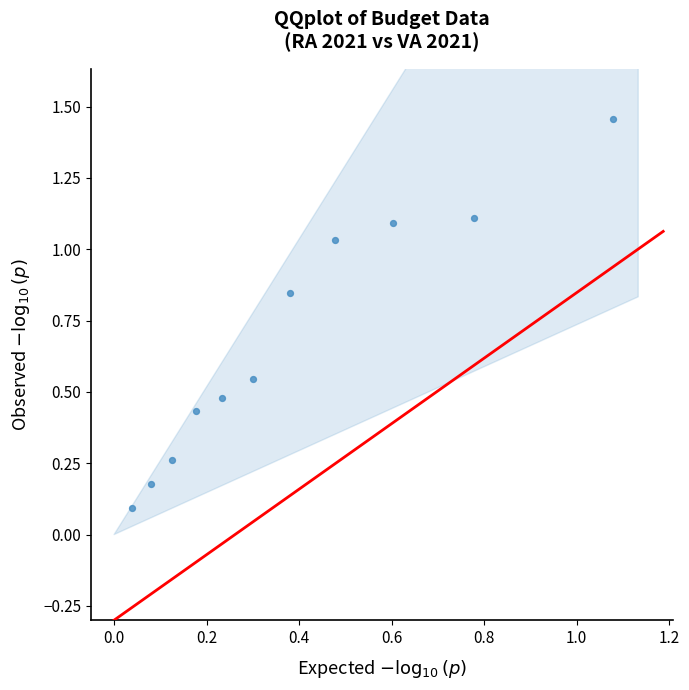

What is the average Y value?

0.7